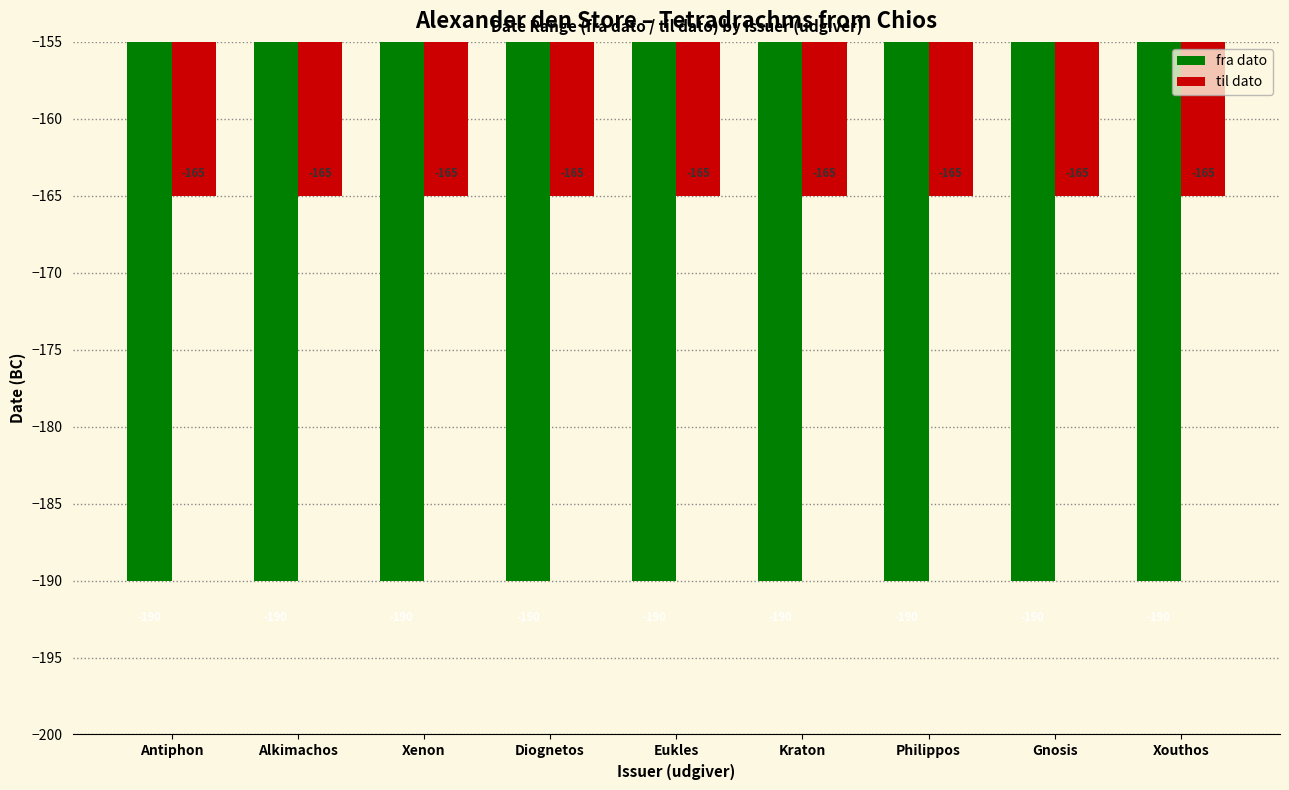

At which label is fra dato closest to -190?

Antiphon